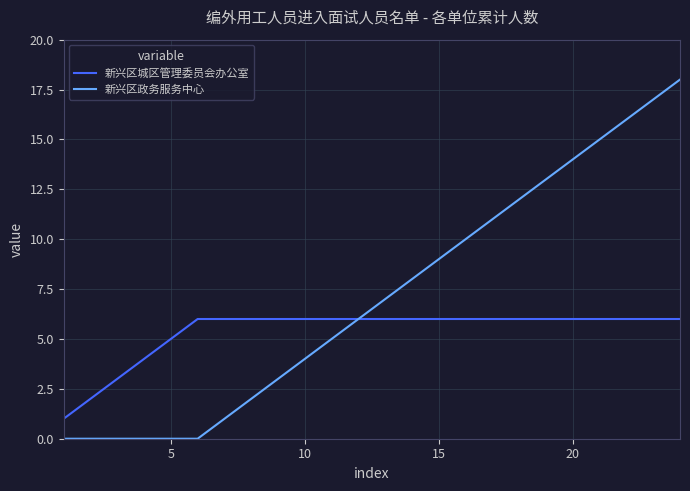

Which series has the largest total across all categories?

新兴区政务服务中心